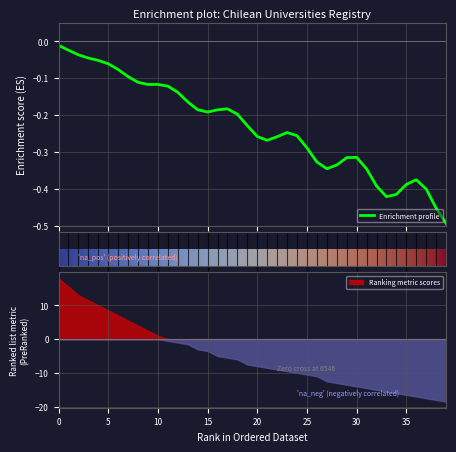

Does the chart display data point markers on the line(s)?

No